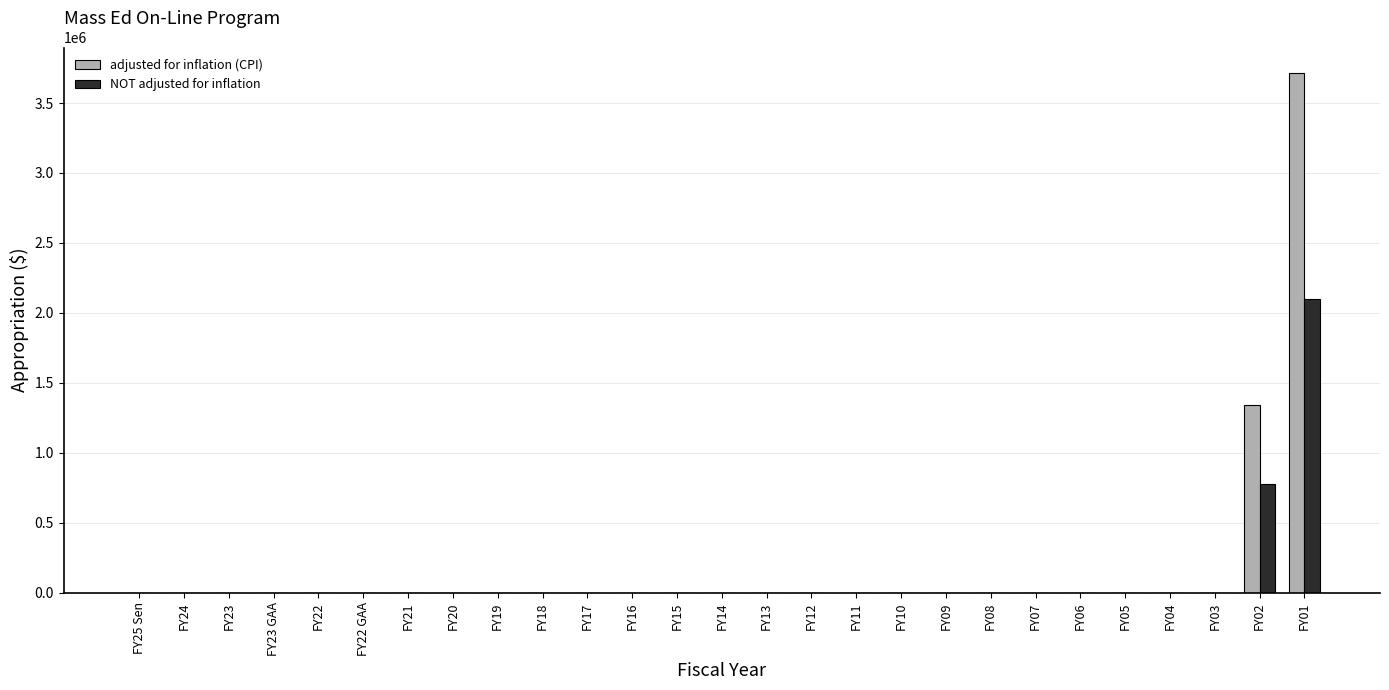

Where is NOT adjusted for inflation nearest to the value 1050000?

FY02